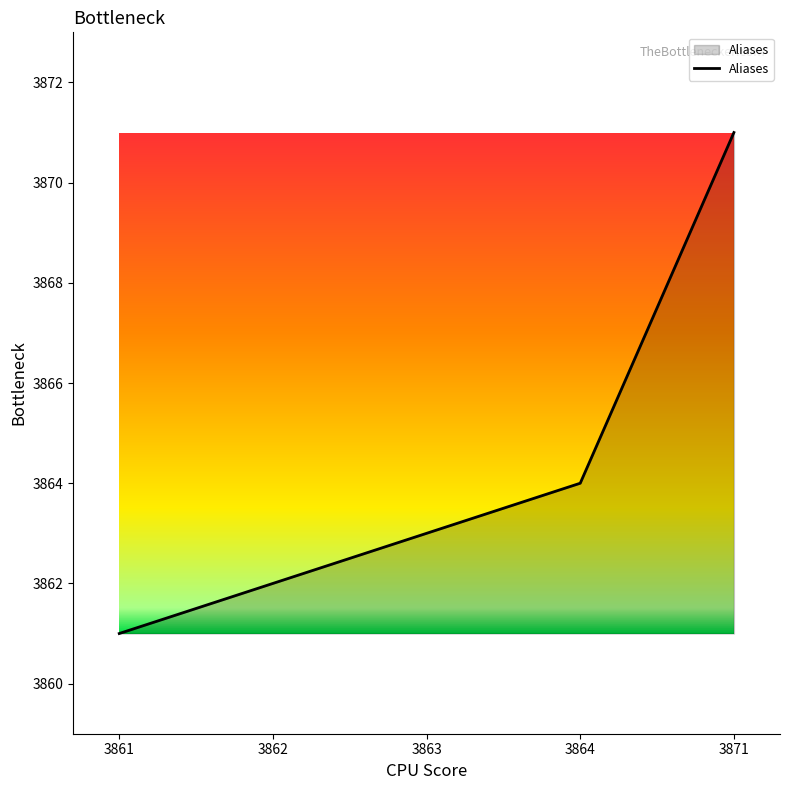

The chart shows a value of 1040 at 3871. True or false?

False